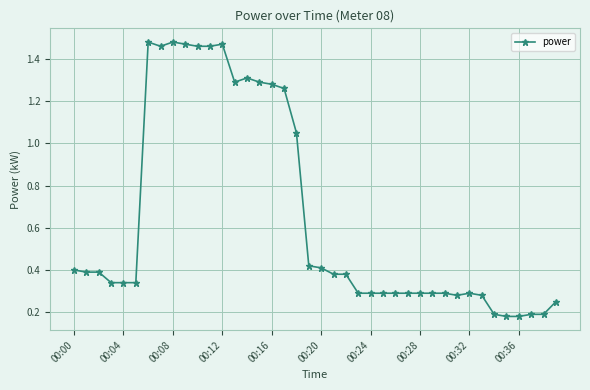

What is the average value?

0.6